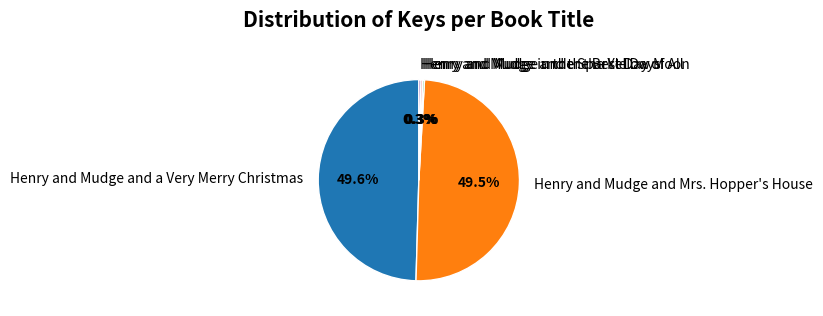

Is there a majority slice in this chart?

No